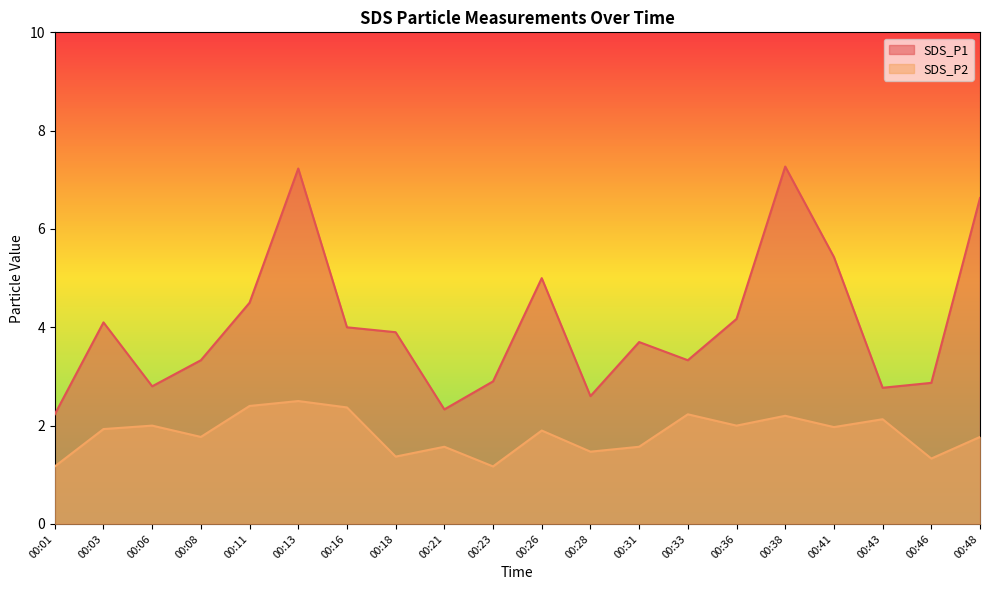

True or false: SDS_P1 and SDS_P2 intersect in this chart.

False